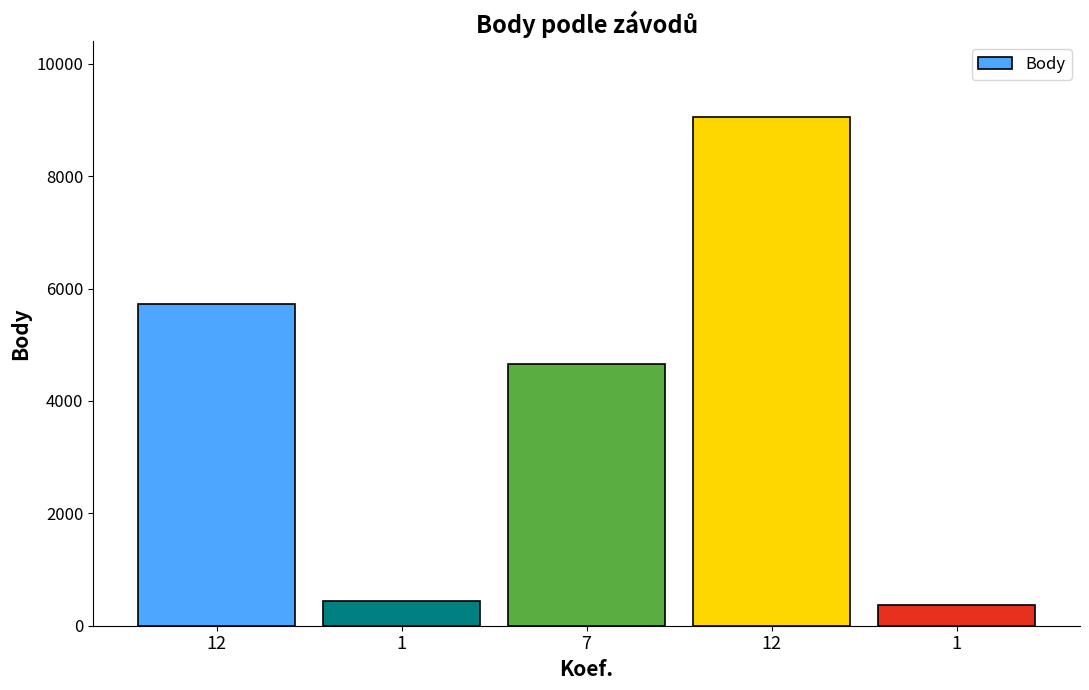

What is the label of the 1st bar from the right?

1